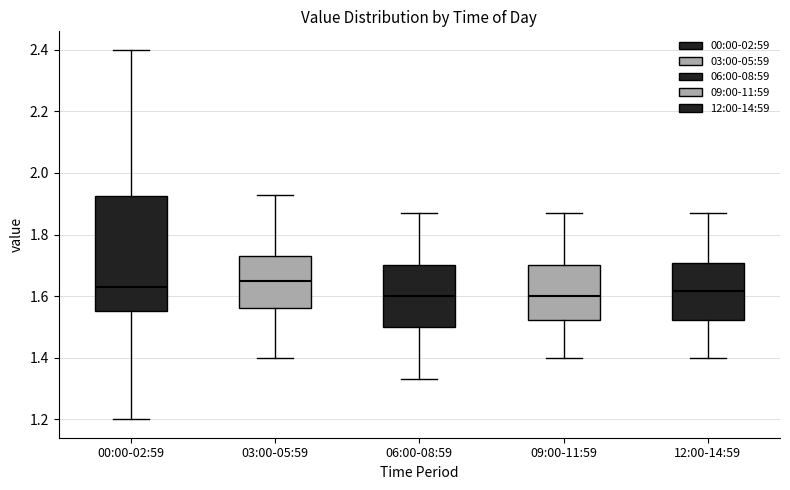

Which box is the tallest, from its lower edge to its upper edge?

00:00-02:59